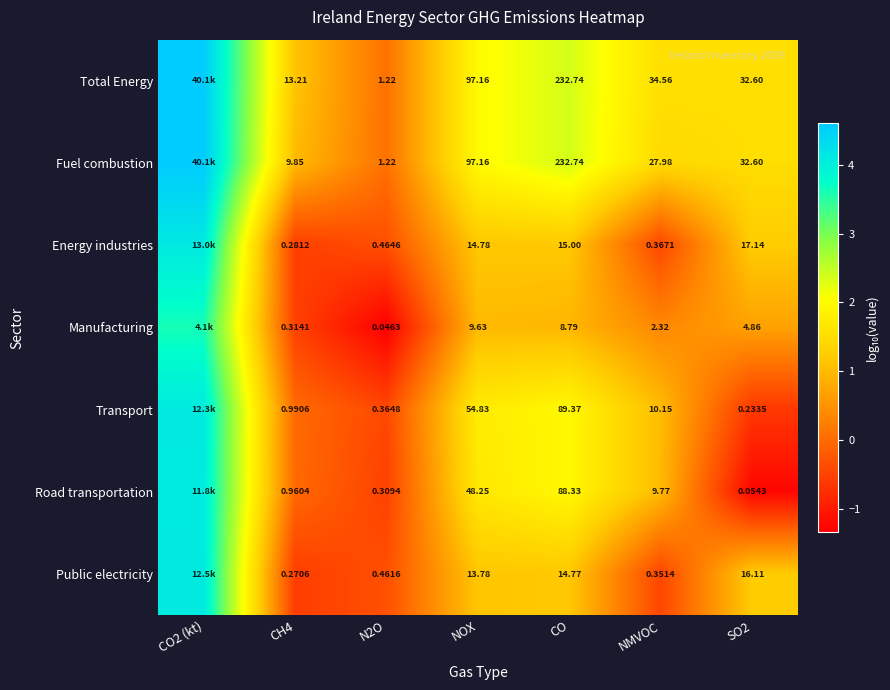

At NMVOC, list the series in order from largest to smallest.

Total Energy, Fuel combustion, Transport, Road transportation, Manufacturing, Energy industries, Public electricity